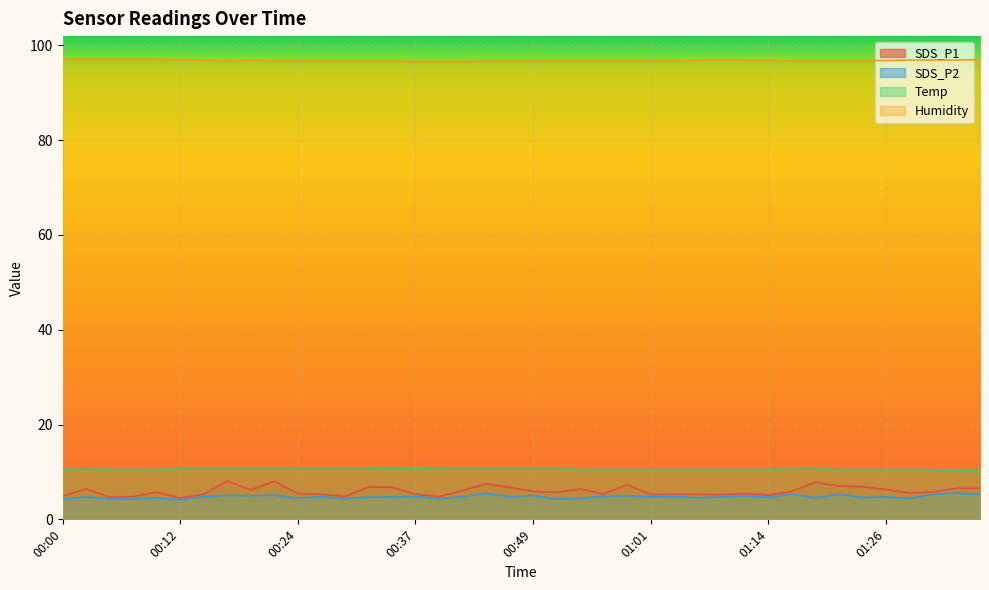

What is the label of the 5th point from the right?

01:26